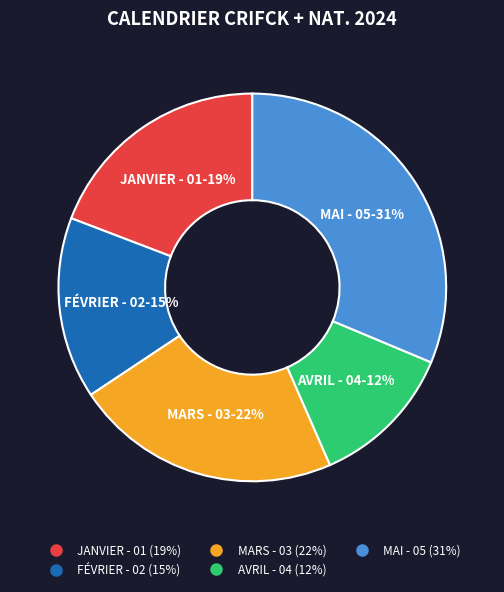

The MARS - 03 slice represents 22% of the pie. True or false?

True